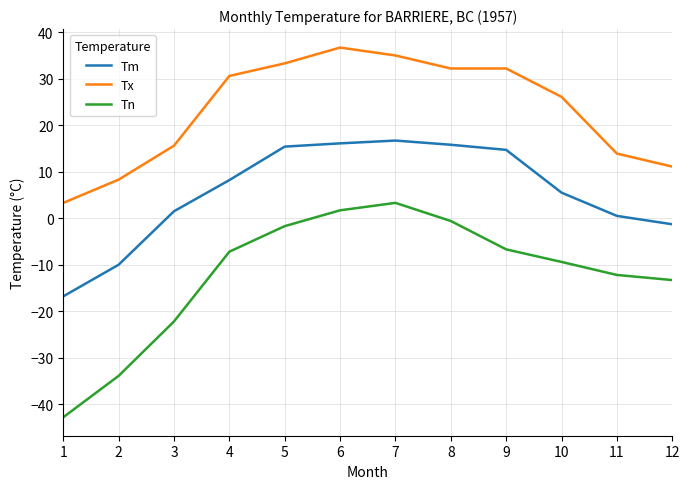

Which series has the largest range (max minus min)?

Tn